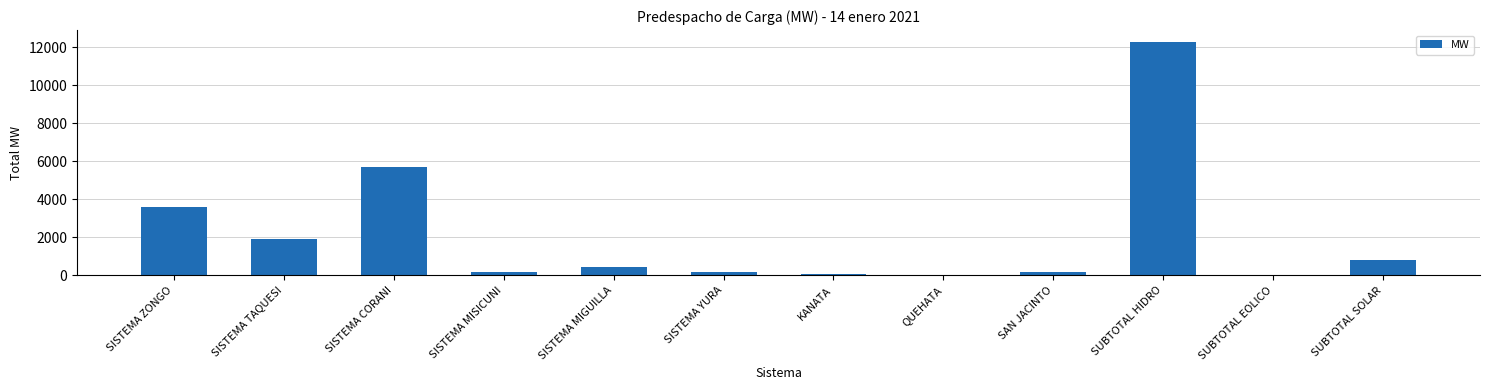

The chart shows a value of 433.6 at SISTEMA MIGUILLA. True or false?

True